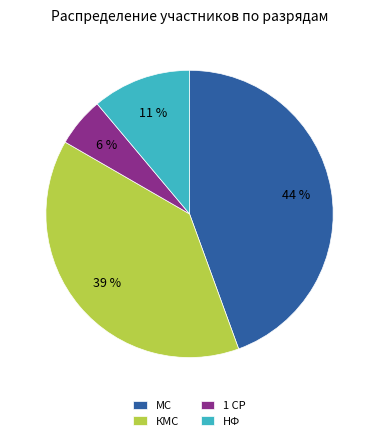

Is 1 СР the majority of the pie?

No